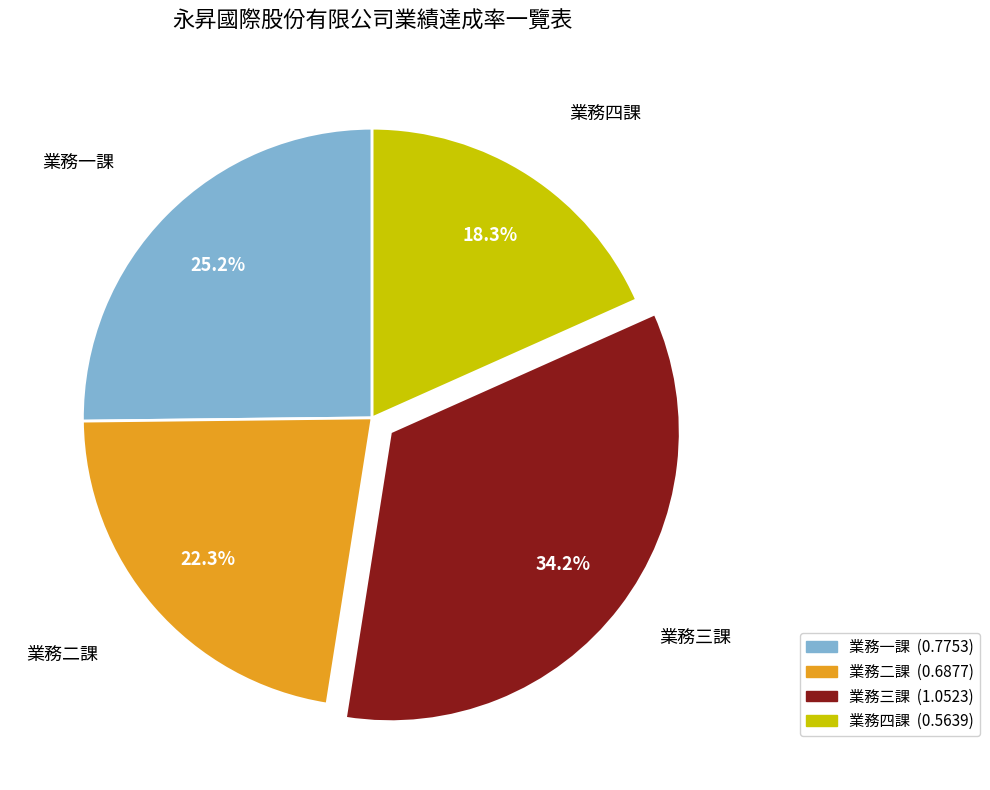

Rank the categories by value from highest to lowest.

業務三課, 業務一課, 業務二課, 業務四課